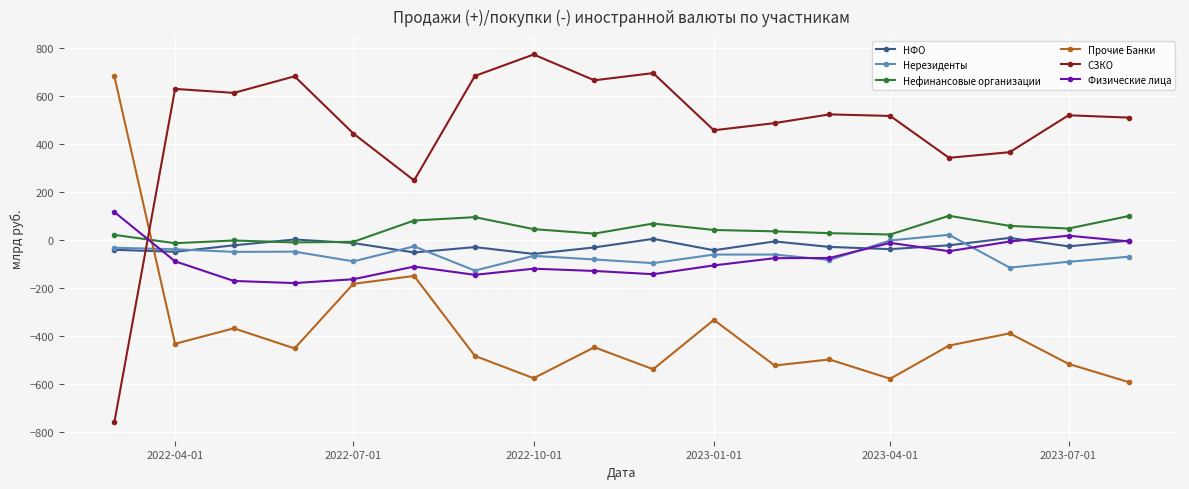

Which series has the largest range (max minus min)?

СЗКО